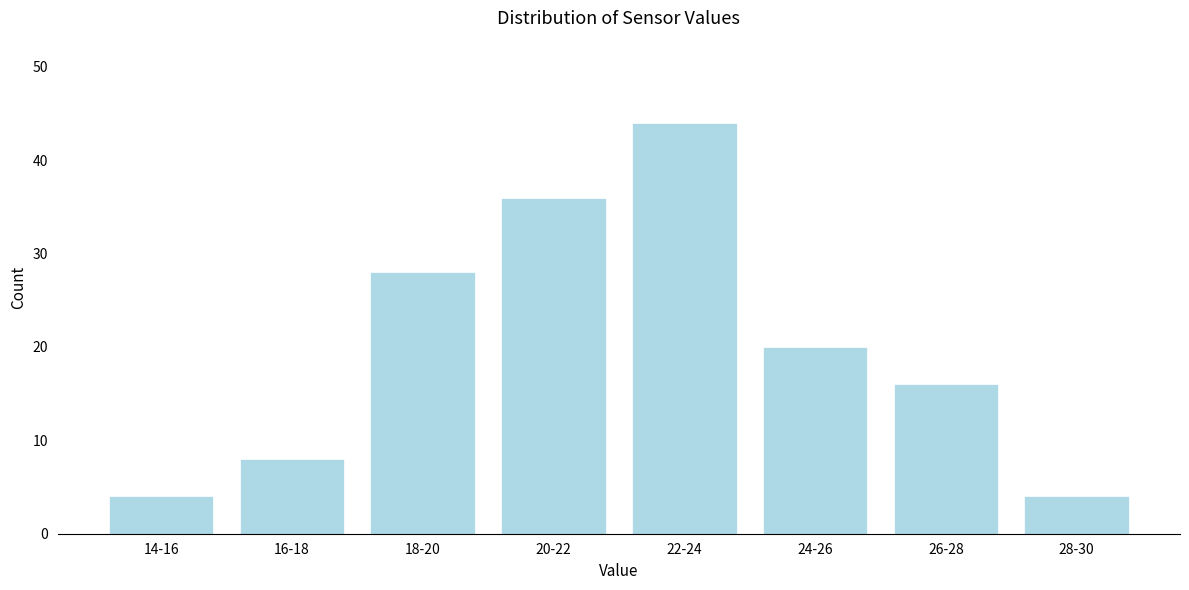

Reading left to right, list all the values displayed in this chart.

4	8	28	36	44	20	16	4